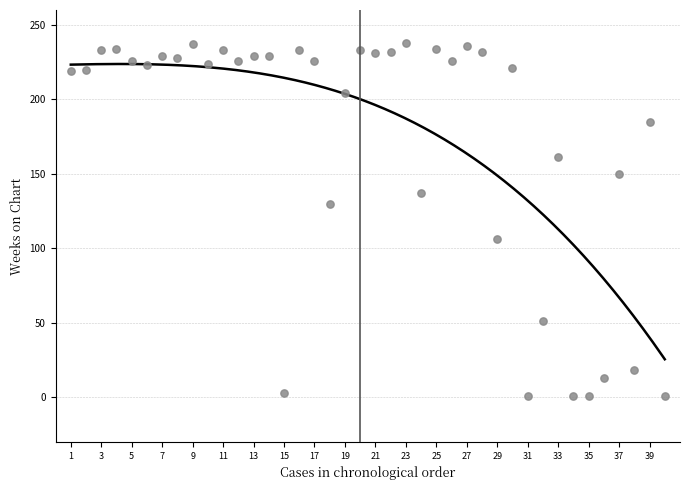

What is the range of X values (max minus min)?

39